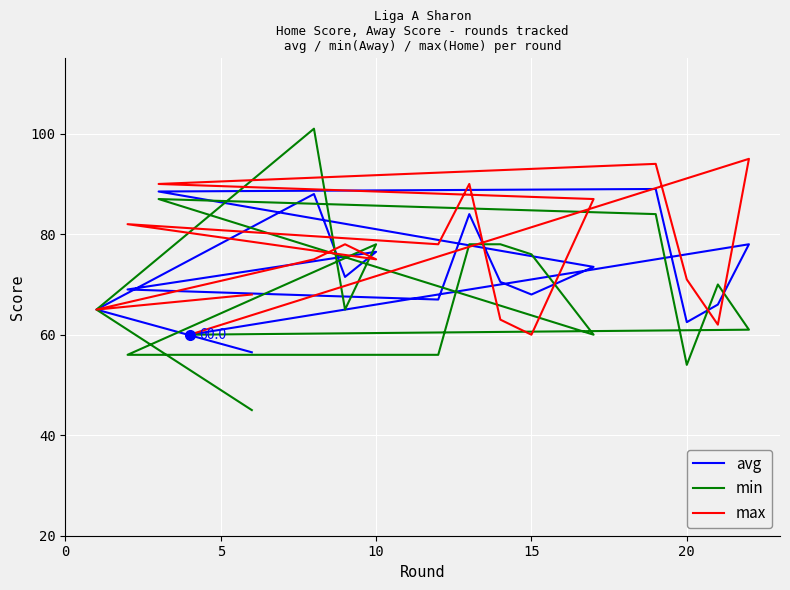

True or false: min has a value of 106.6 at 8.

False